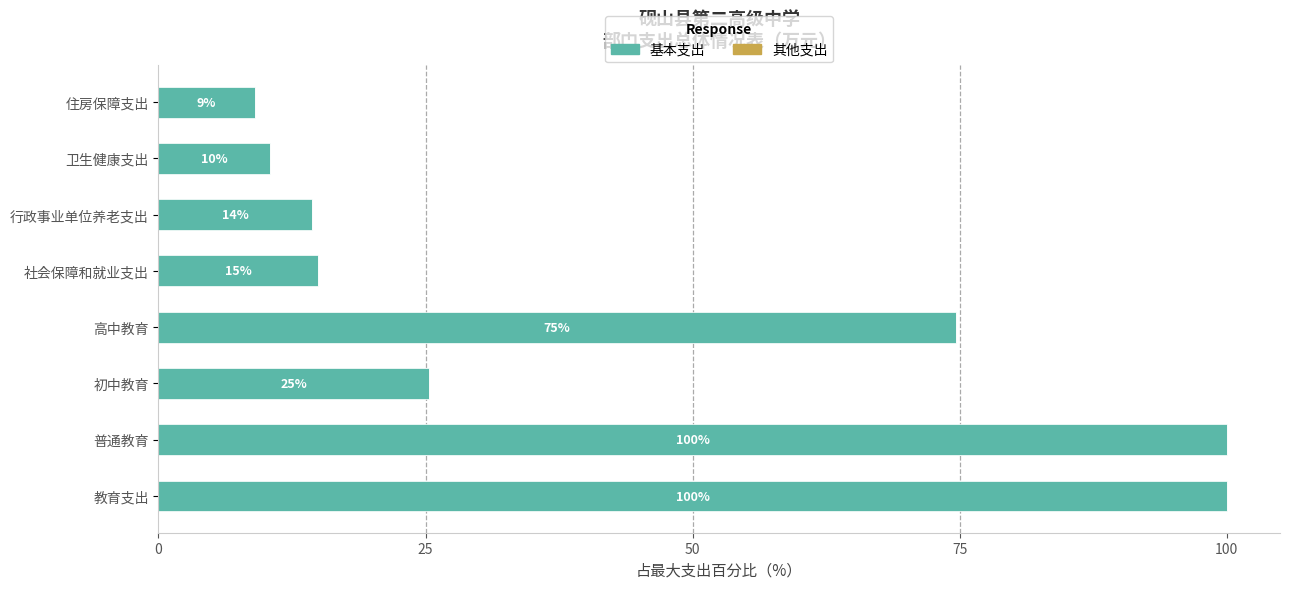

Approximately how many times larger is the value at 卫生健康支出 compared to 初中教育?

0.4